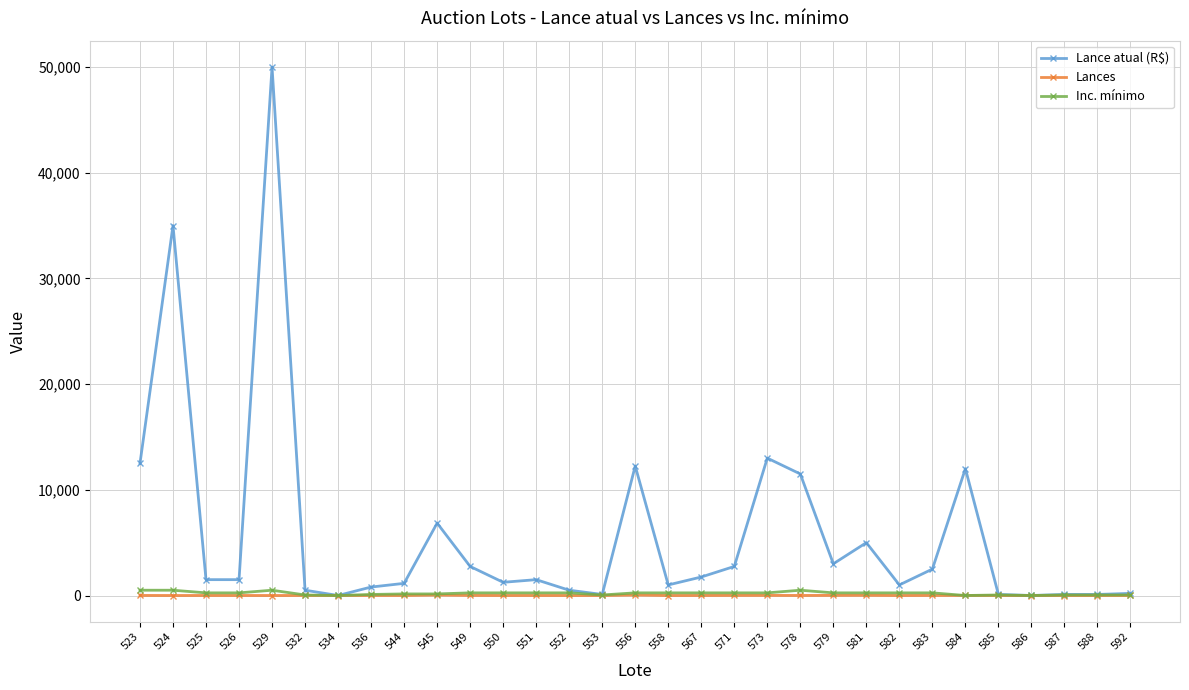

Which series has the largest range (max minus min)?

Lance atual (R$)